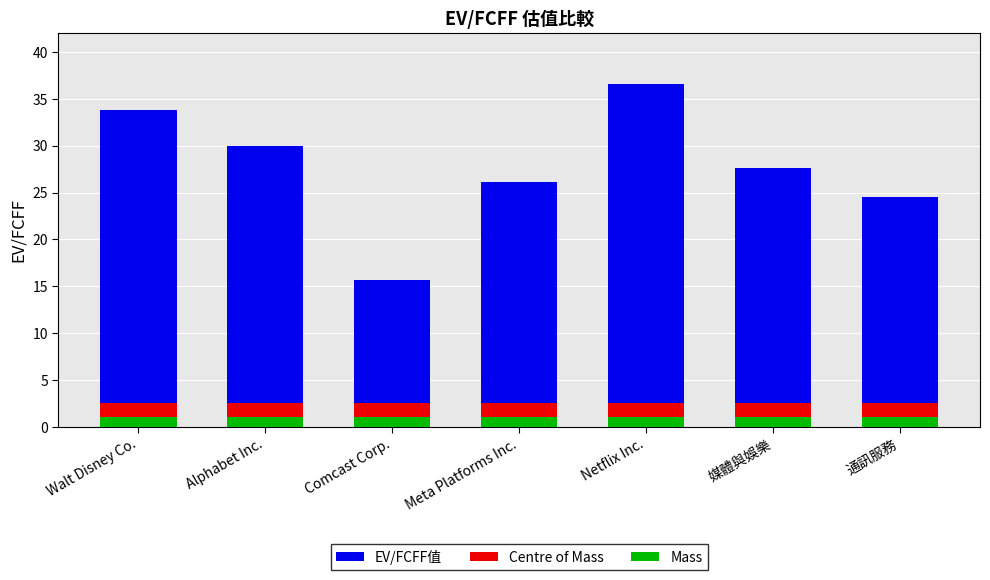

What is the maximum value for Mass?

1.0